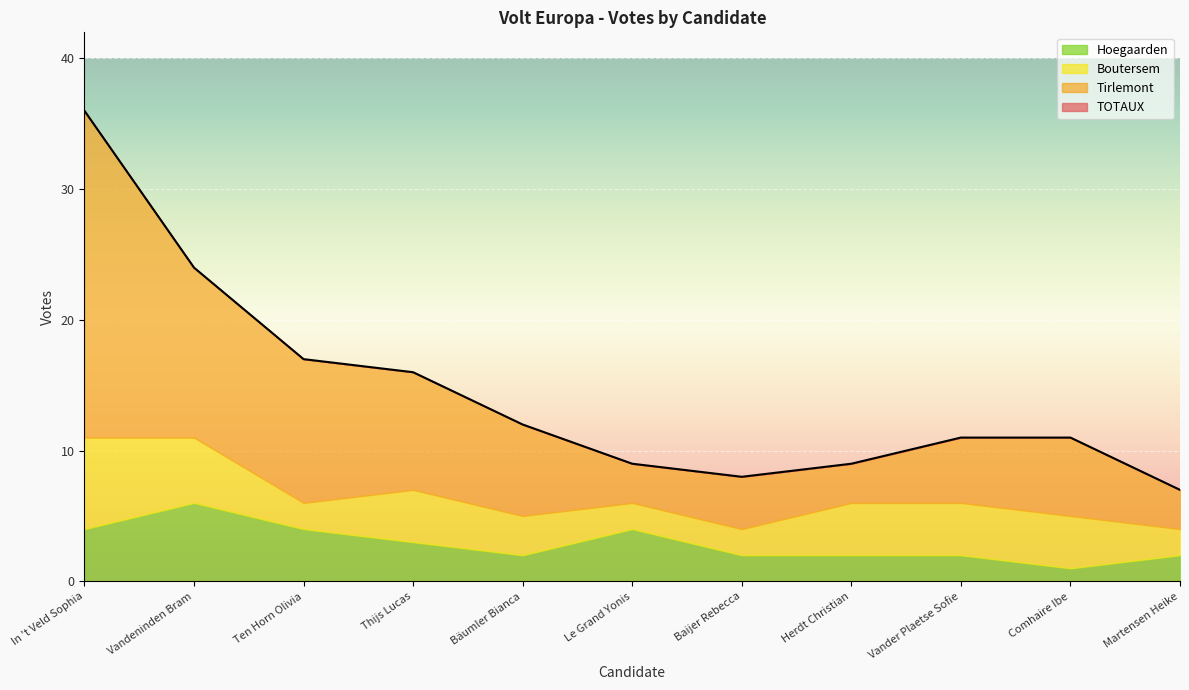

Count the number of data series in this chart.

4